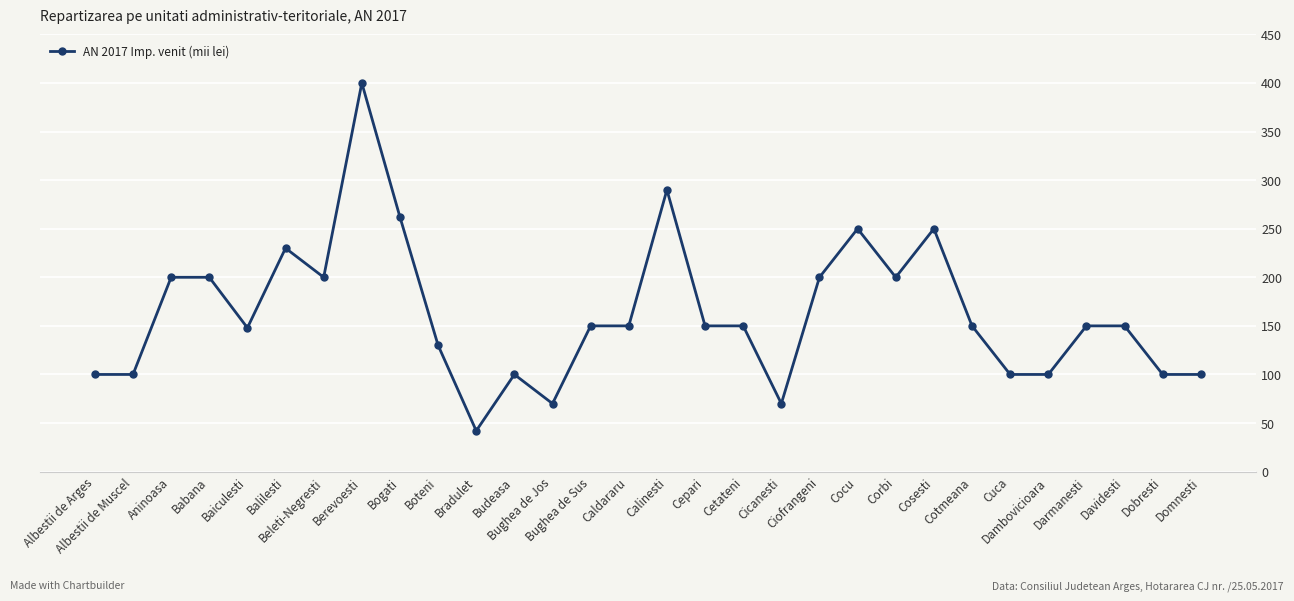

Where does the data first go above 150?

Aninoasa